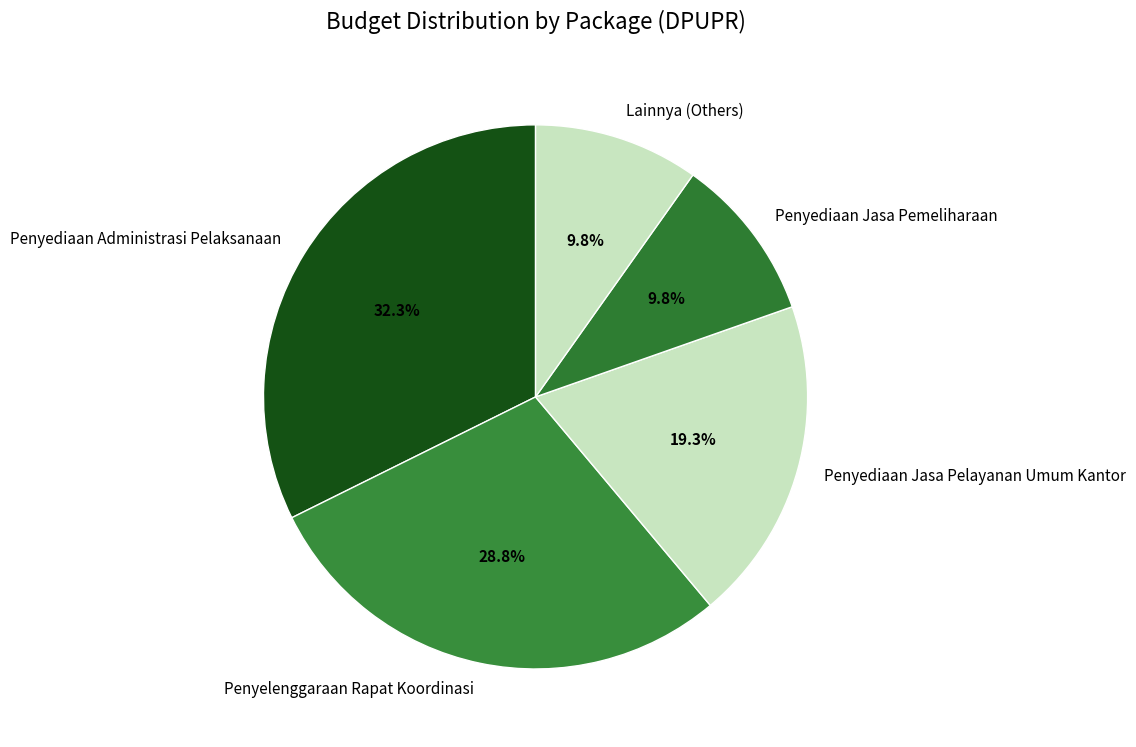

Between Penyelenggaraan Rapat Koordinasi and Penyediaan Administrasi Pelaksanaan, which is larger?

Penyediaan Administrasi Pelaksanaan